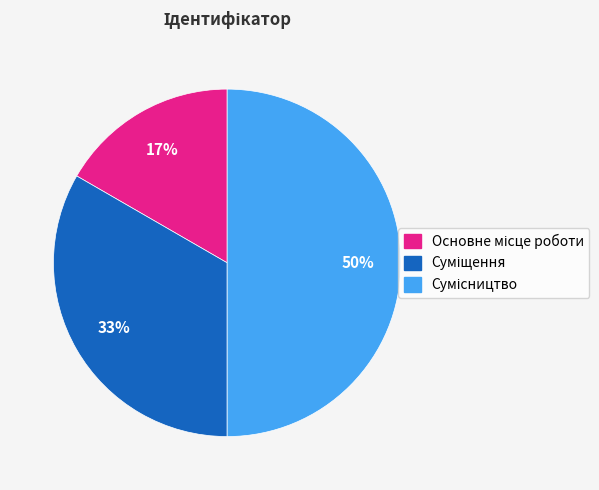

To the nearest percent, what is the average slice percentage?

33%